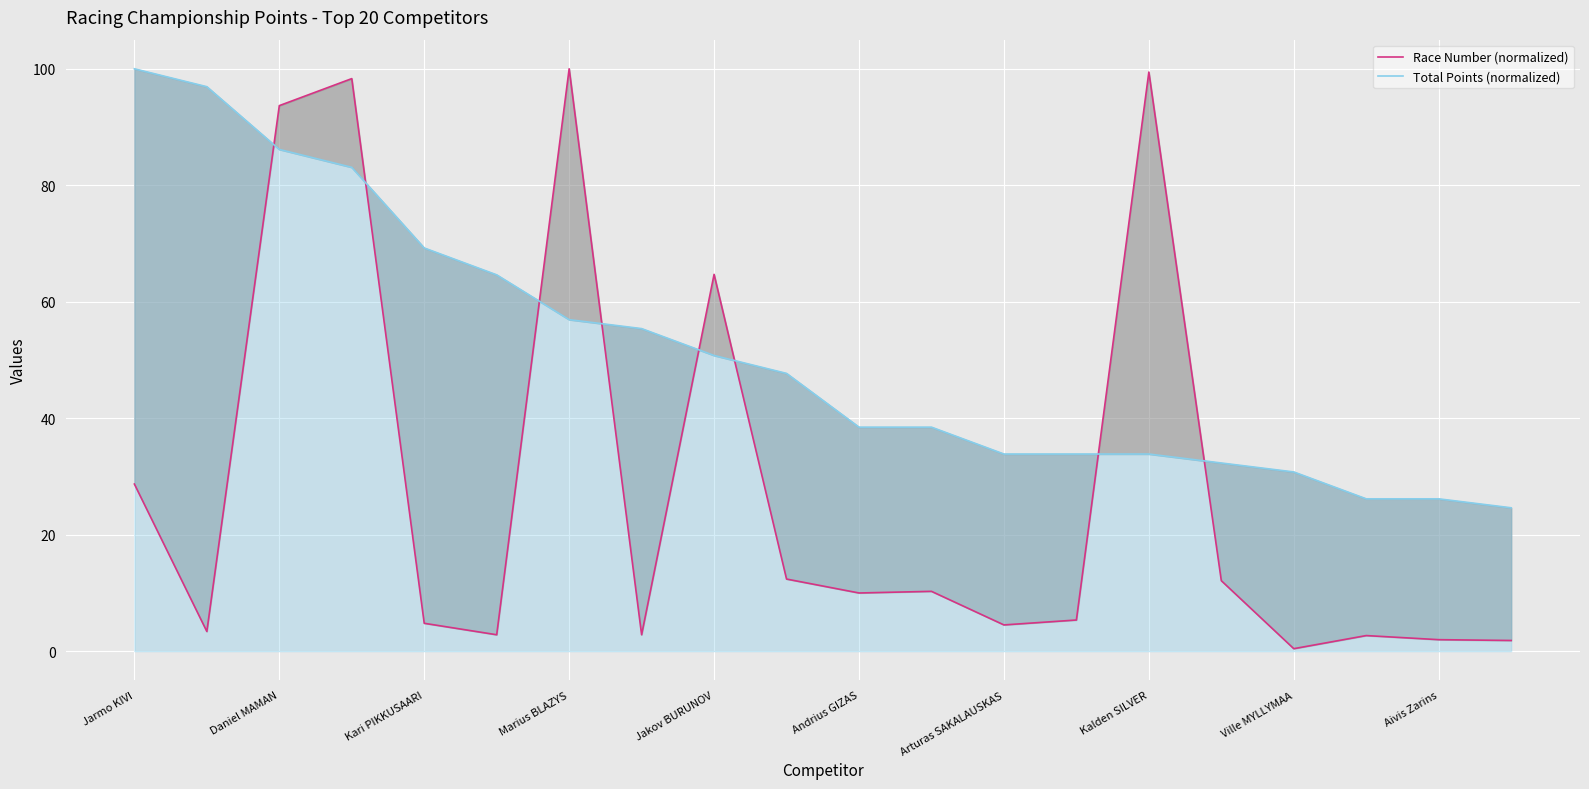

What is the difference between the maximum and minimum values in the Total Points (normalized) series?

75.4